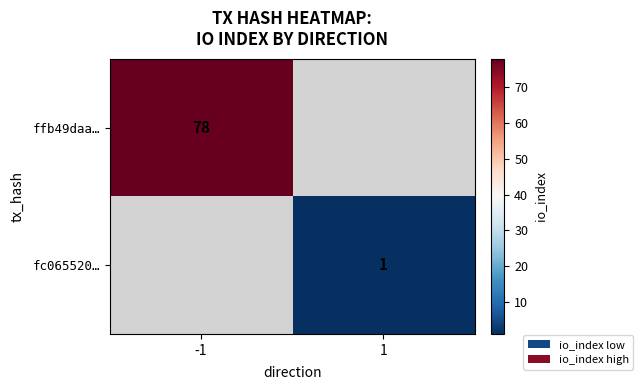

True or false: fc065520… has a value of 0.2 at 1.

False